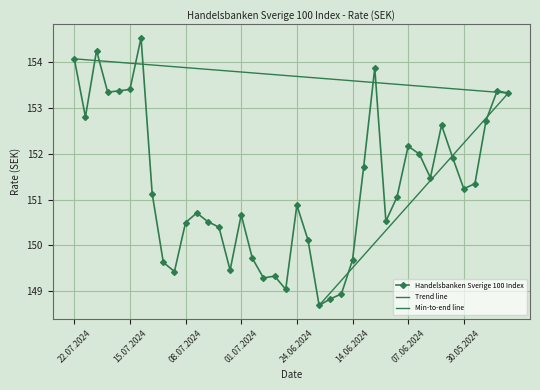

What is the label of the 23rd point from the right?

27.06.2024